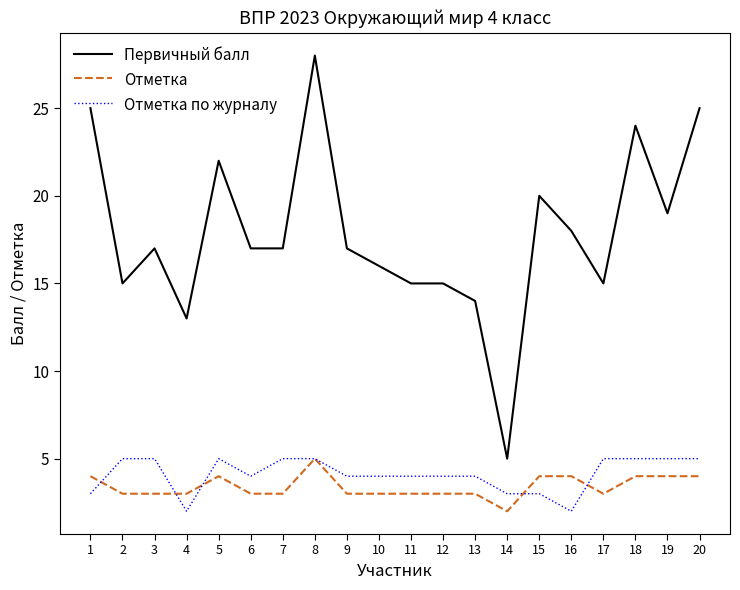

Rank the series at 12 from highest to lowest value.

Первичный балл, Отметка по журналу, Отметка